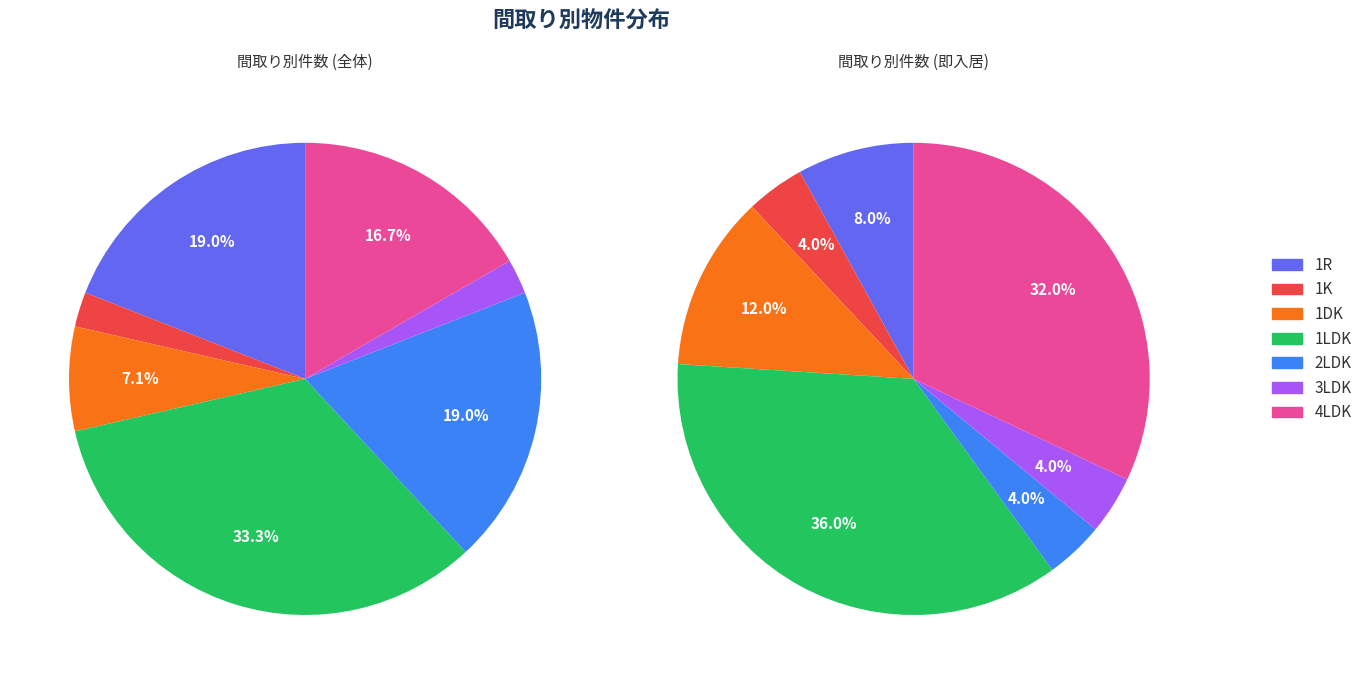

What is the change in value from 1LDK to 4LDK?

-7